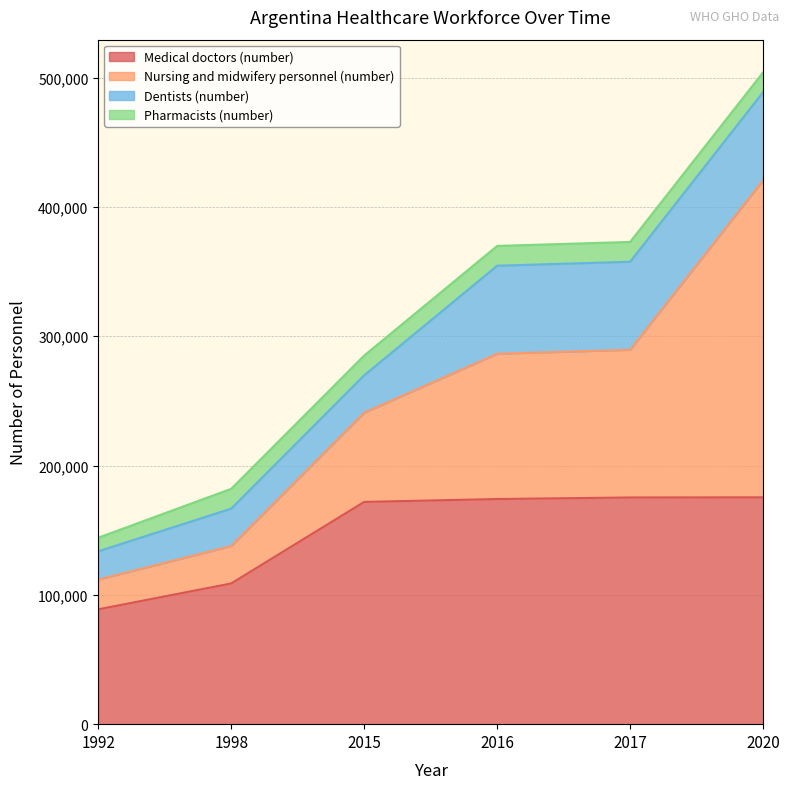

What is the value of the Pharmacists (number) point at the 4th from the left?

15300